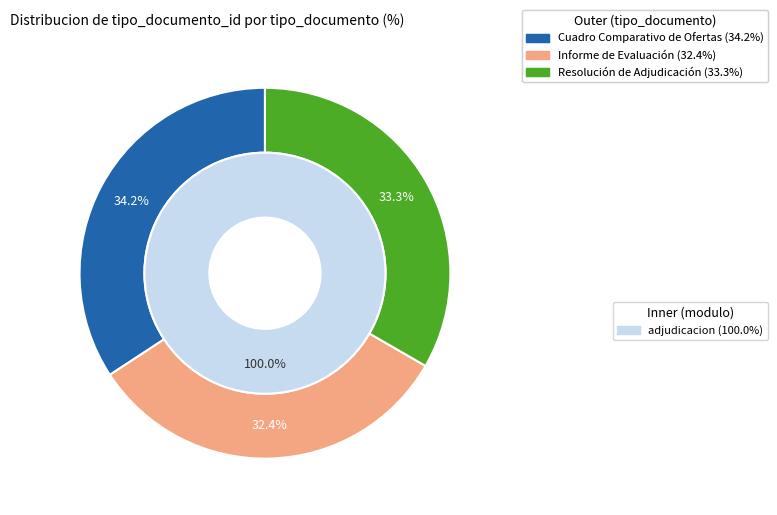

Is there a majority slice in this chart?

No